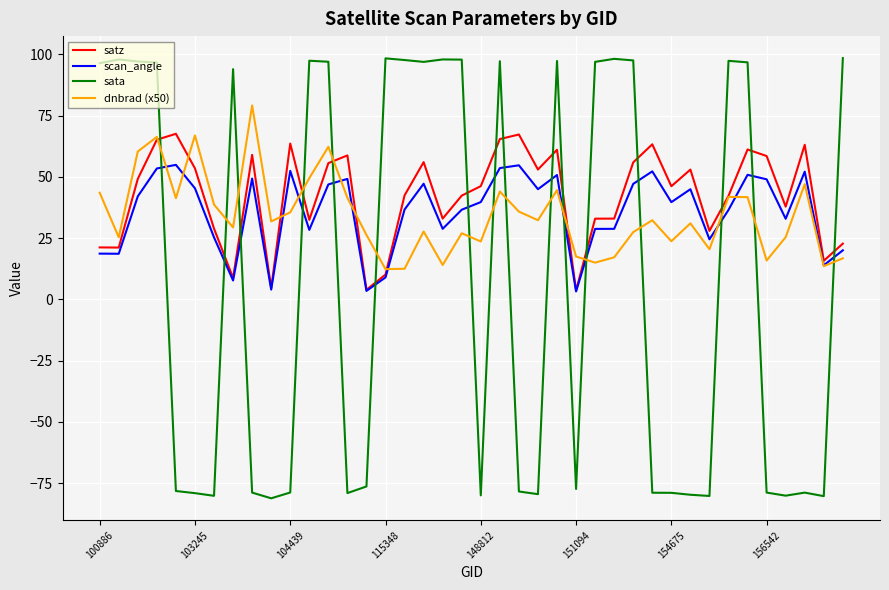

Does the chart have visible grid lines?

Yes